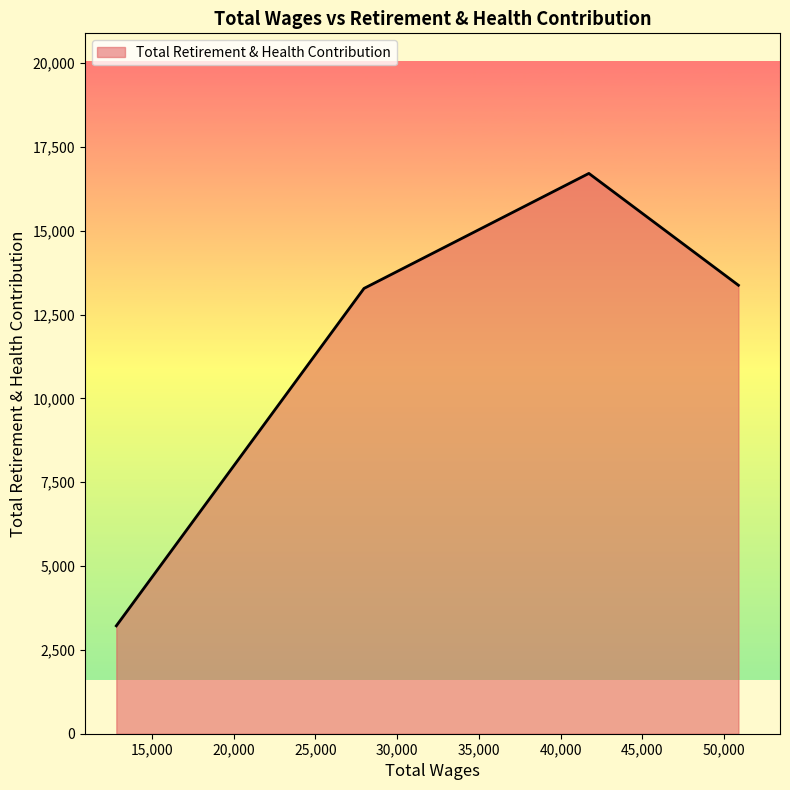

What is the sum of all values?

46574